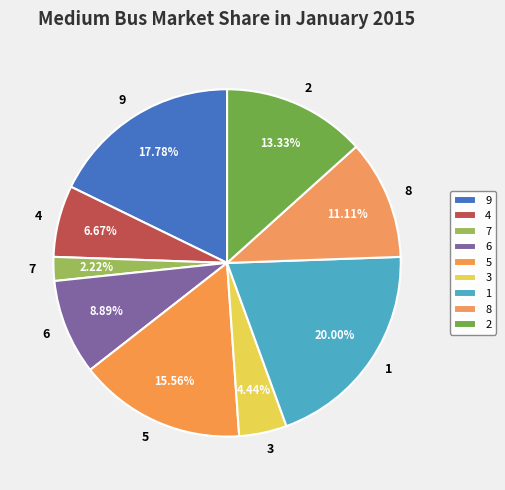

Count the number of slices in the pie.

9